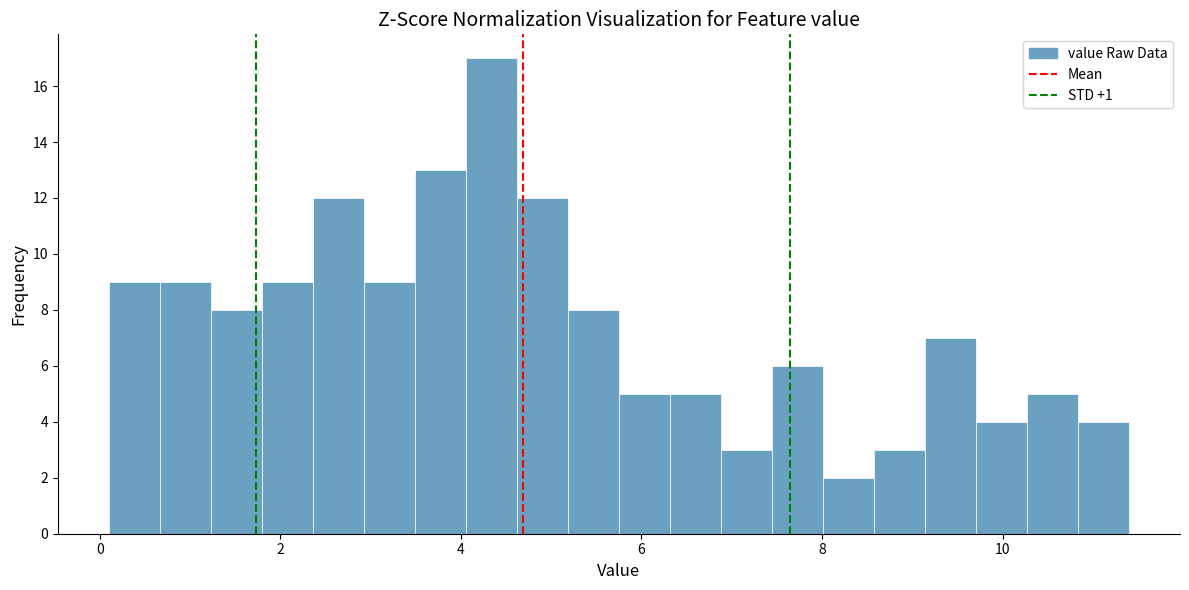

Around what value on the x-axis is the tallest bar? Give the approximate position of its centre, as read against the axis.

4.4